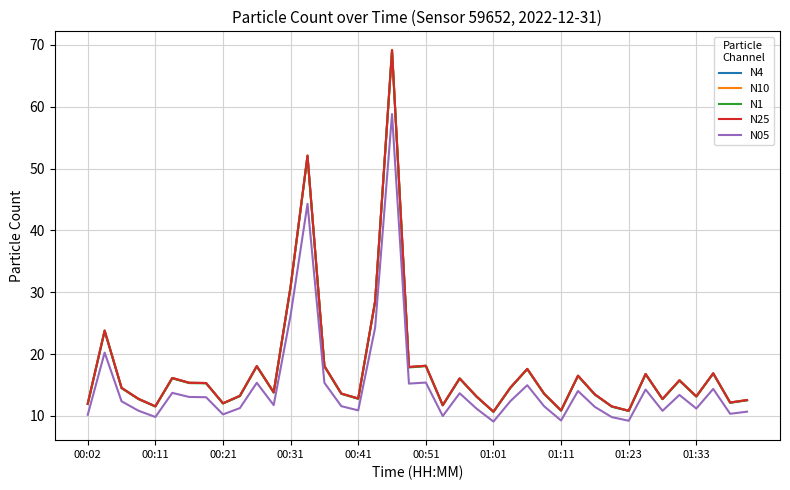

True or false: N4 and N05 cross at least once.

False